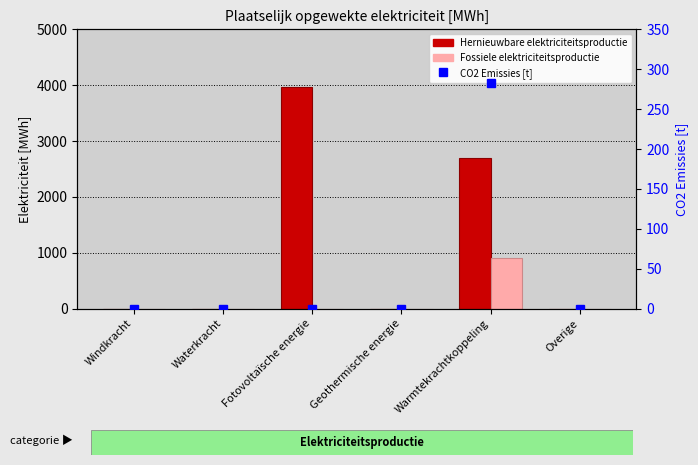

Is the value of CO2 Emissies [t] at Overige greater than the value of Fossiele elektriciteitsproductie at Fotovoltaïsche energie?

No